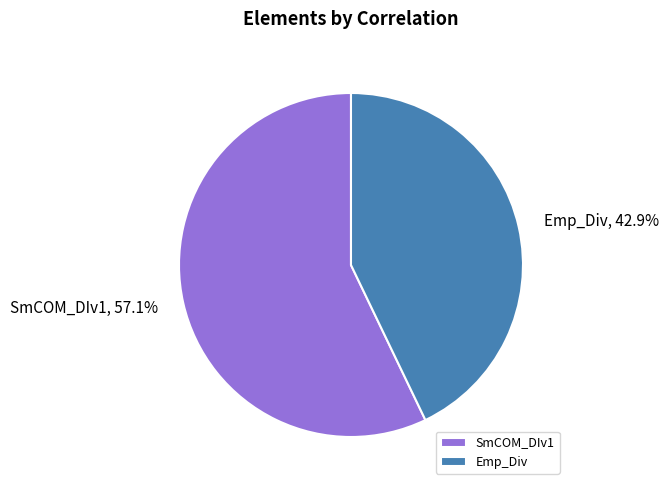

To the nearest percent, what is the average slice percentage?

50%